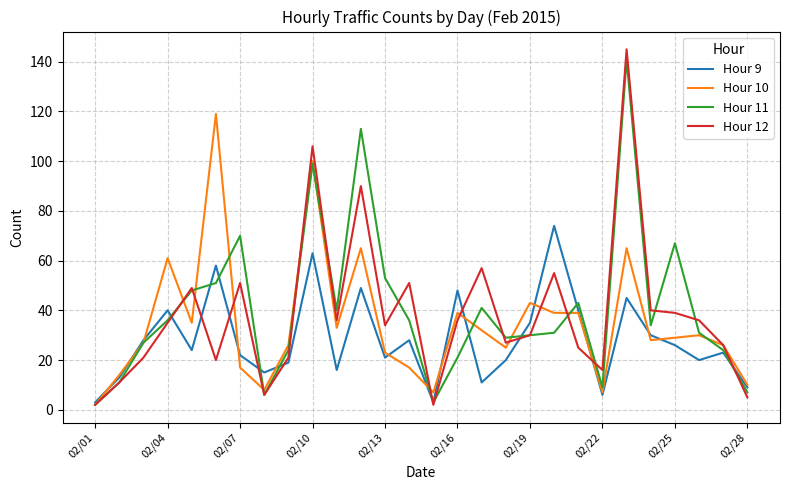

List the series in order of their overall mean, lowest first.

Hour 9, Hour 10, Hour 12, Hour 11